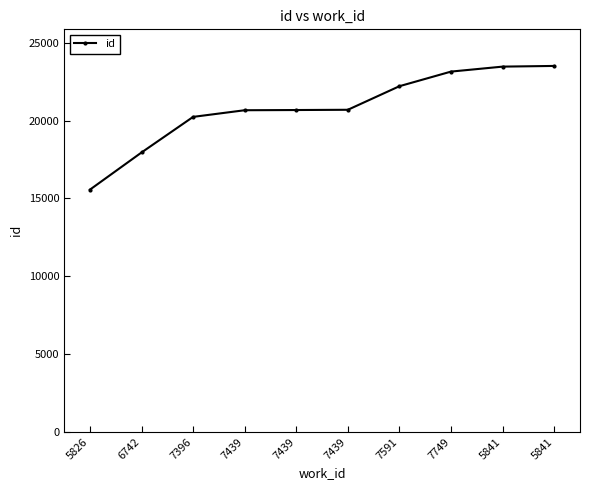

Is this an area chart (filled region under the line)?

No